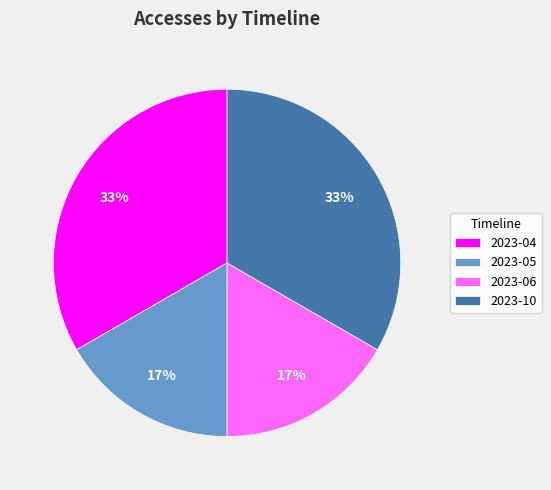

Is there a majority slice in this chart?

No